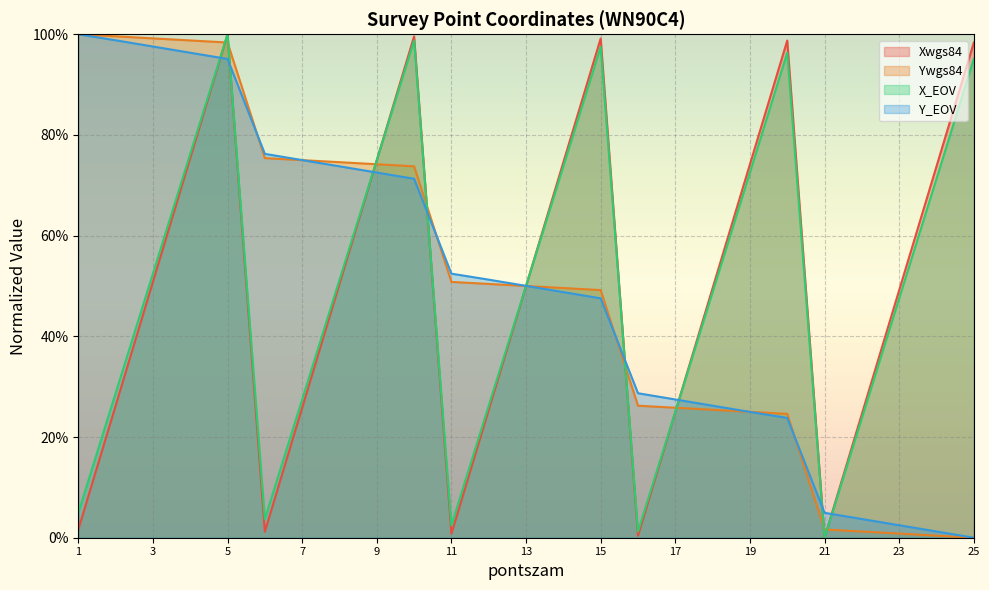

After their last crossing, which series has the higher values: Xwgs84 or Y_EOV?

Xwgs84